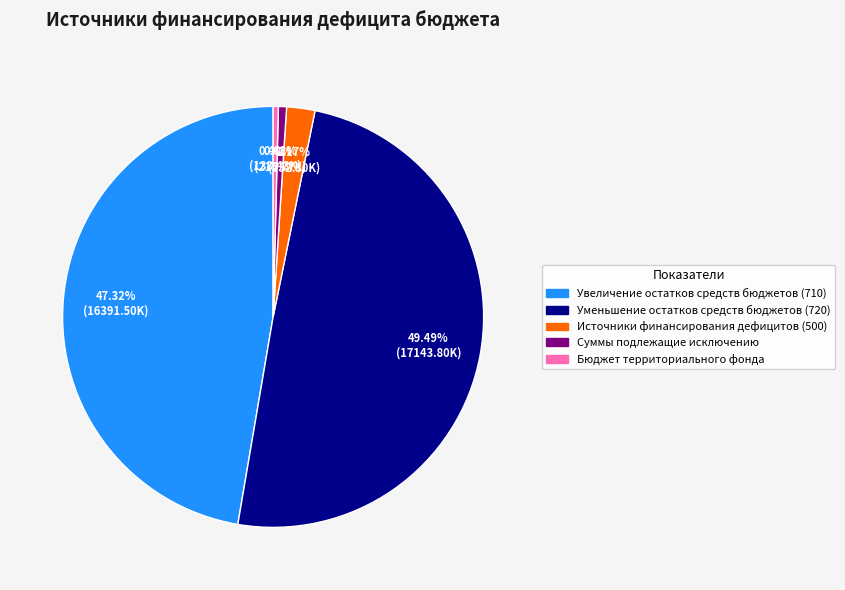

Is Увеличение остатков средств бюджетов (710) the majority of the pie?

No